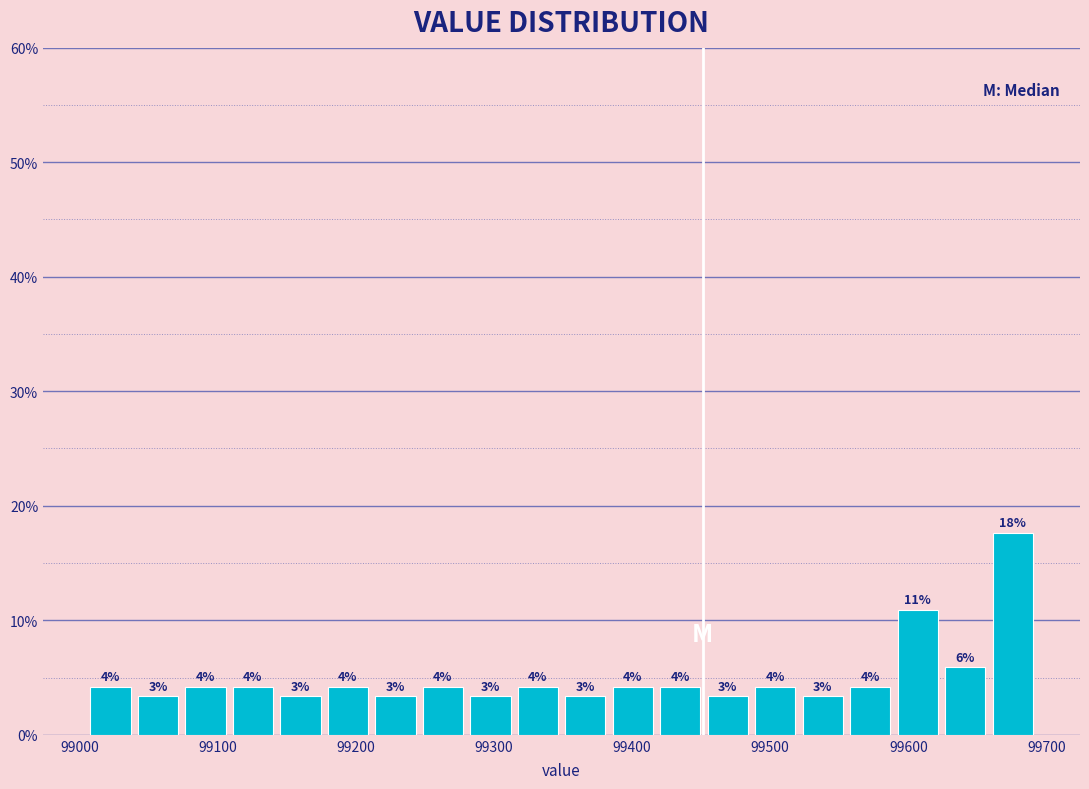

Read against the x-axis, roughly where is the centre of the tallest bar?

99680